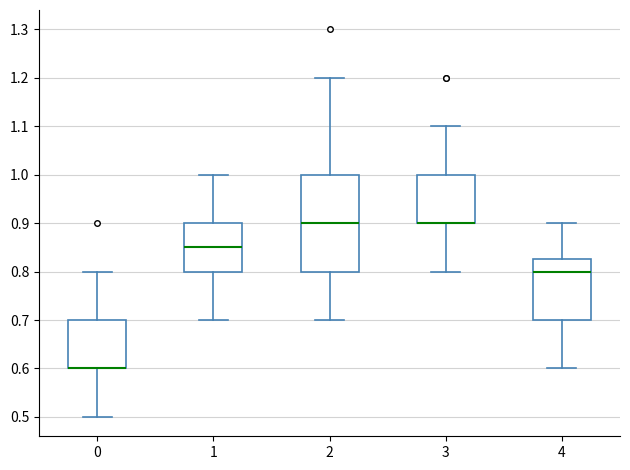

Reading left to right, transcribe this box plot: for each box, give where its median line is, the range the box spans, and where its two whiskers end, as read against the y-axis. The values are not printed on the chart, so give them approximately, as read against the axis.

0: median 0.60 (drawn on the box's lower edge), box 0.60 to 0.70, whiskers 0.50 to 0.80
1: median 0.85, box 0.80 to 0.90, whiskers 0.70 to 1.00
2: median 0.90, box 0.80 to 1.00, whiskers 0.70 to 1.20
3: median 0.90 (drawn on the box's lower edge), box 0.90 to 1.00, whiskers 0.80 to 1.10
4: median 0.80, box 0.70 to 0.83, whiskers 0.60 to 0.90